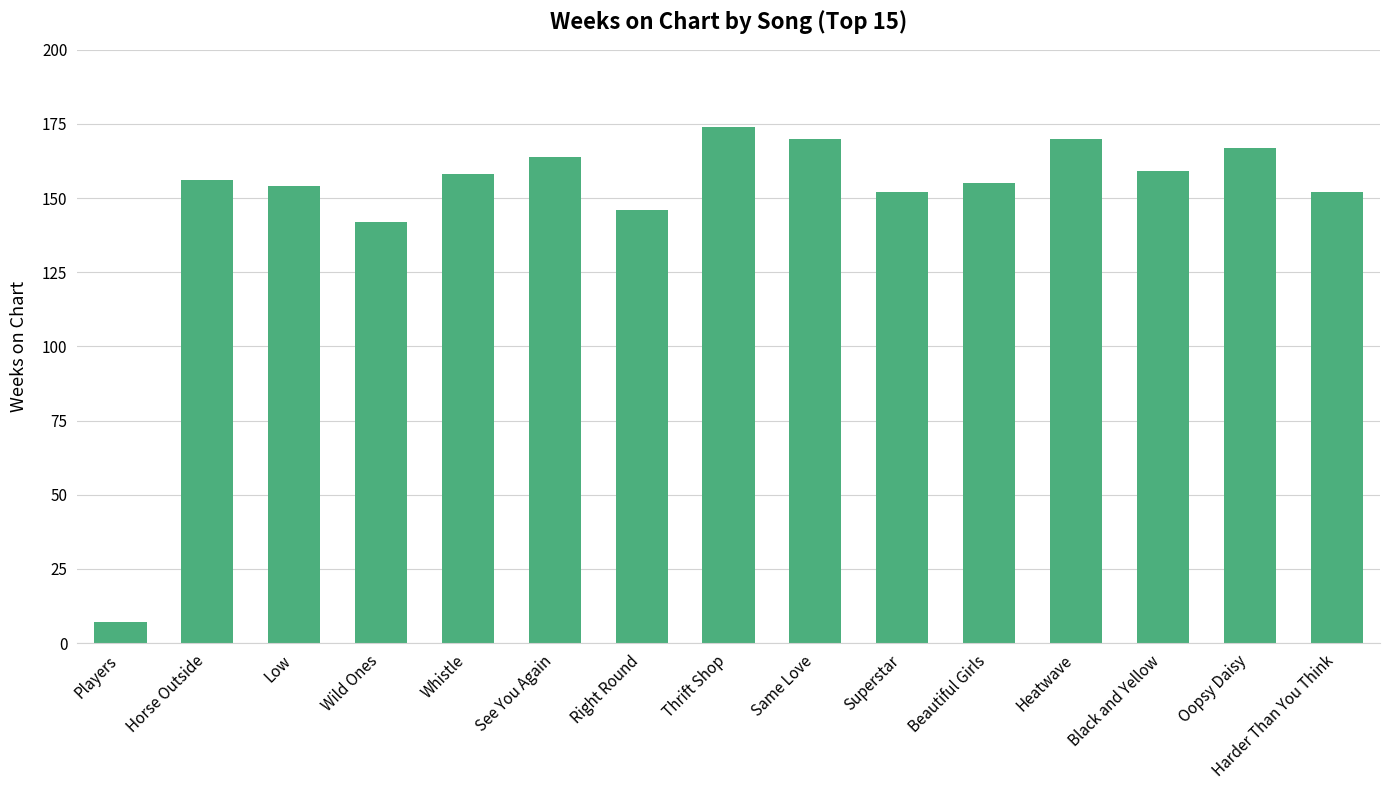

Does the chart contain any negative values?

No